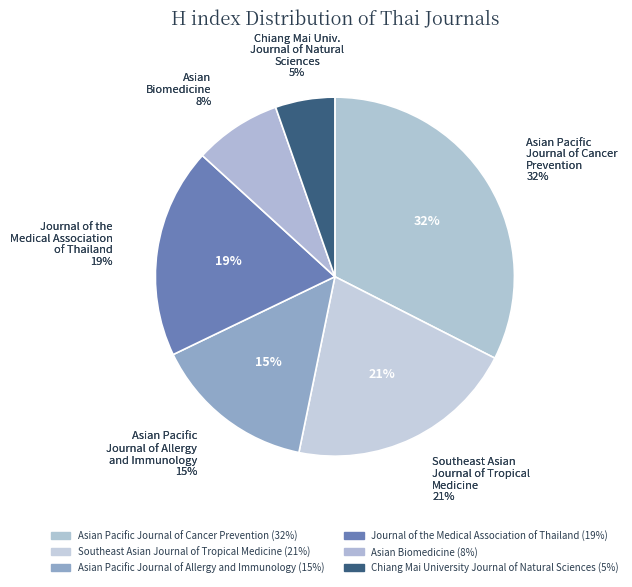

How many segments does this pie chart have?

6